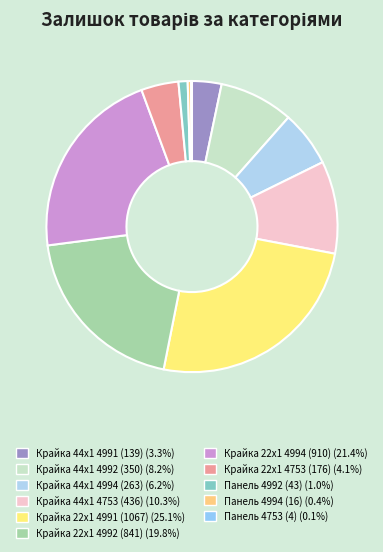

How much of the chart is everything except Крайка 44x1 4753 (436)?

89.7%